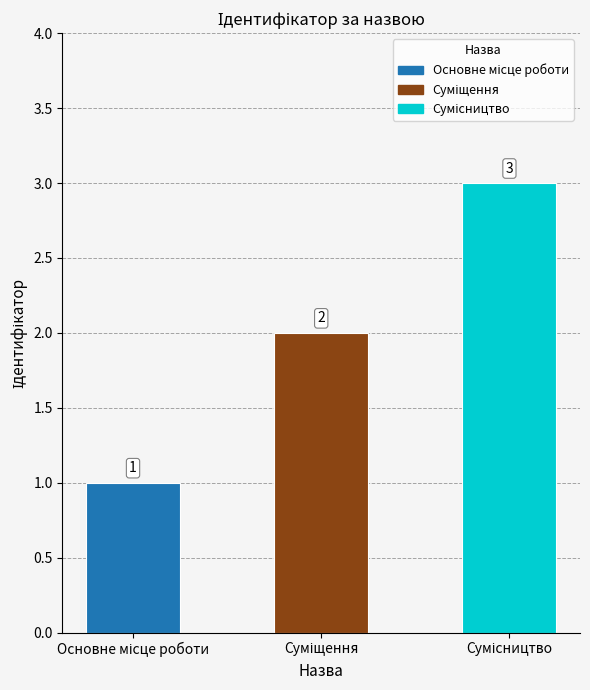

What is the greatest value displayed?

3